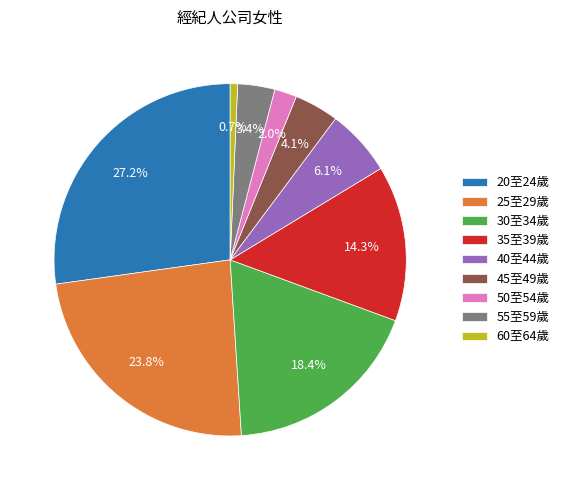

What is the smallest slice in the pie chart?

60至64歲